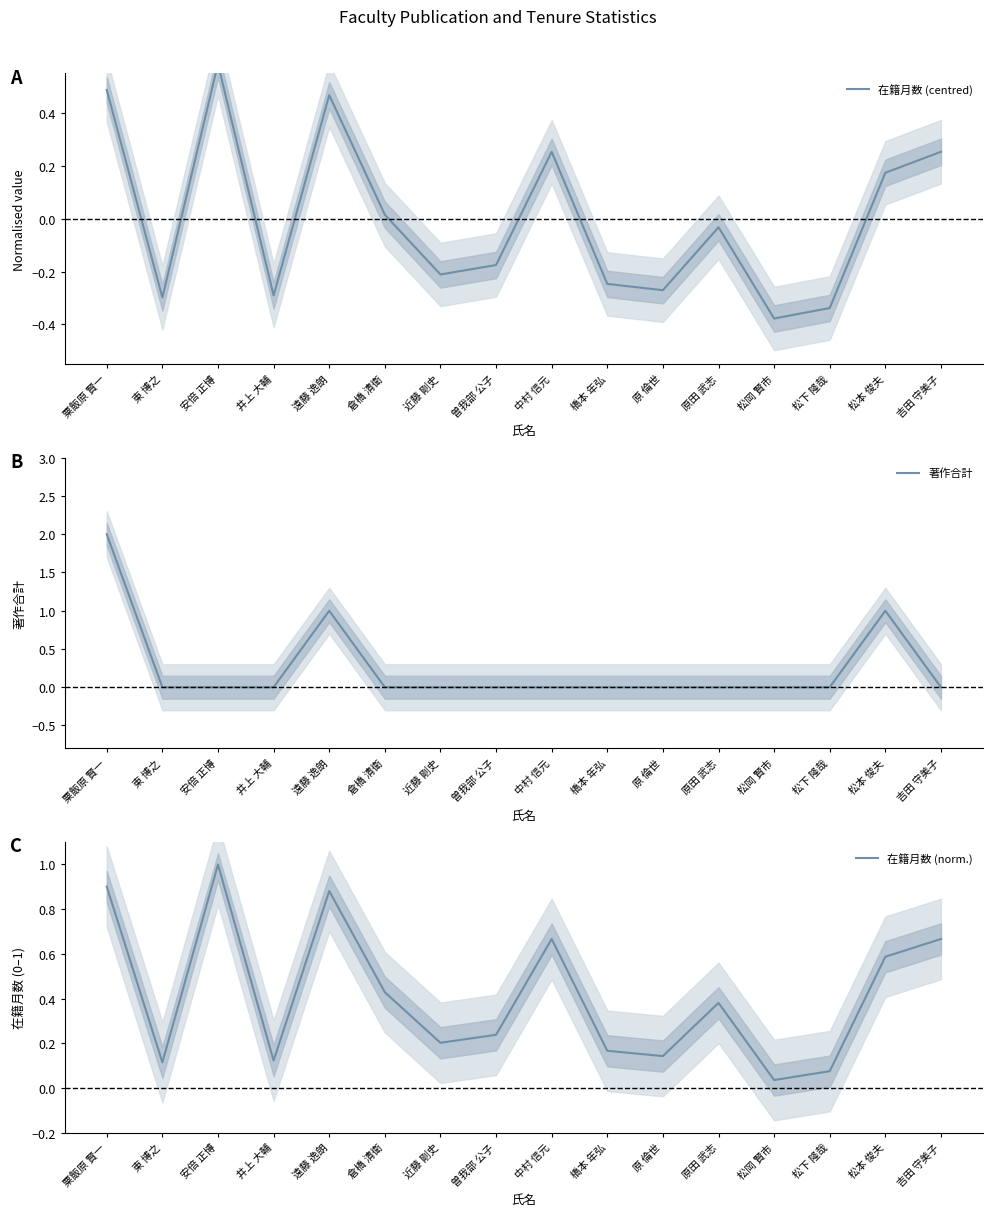

Where do 在籍月数 (norm.) and 著作合計 first cross each other?

粟飯原 賢一 and 東 博之